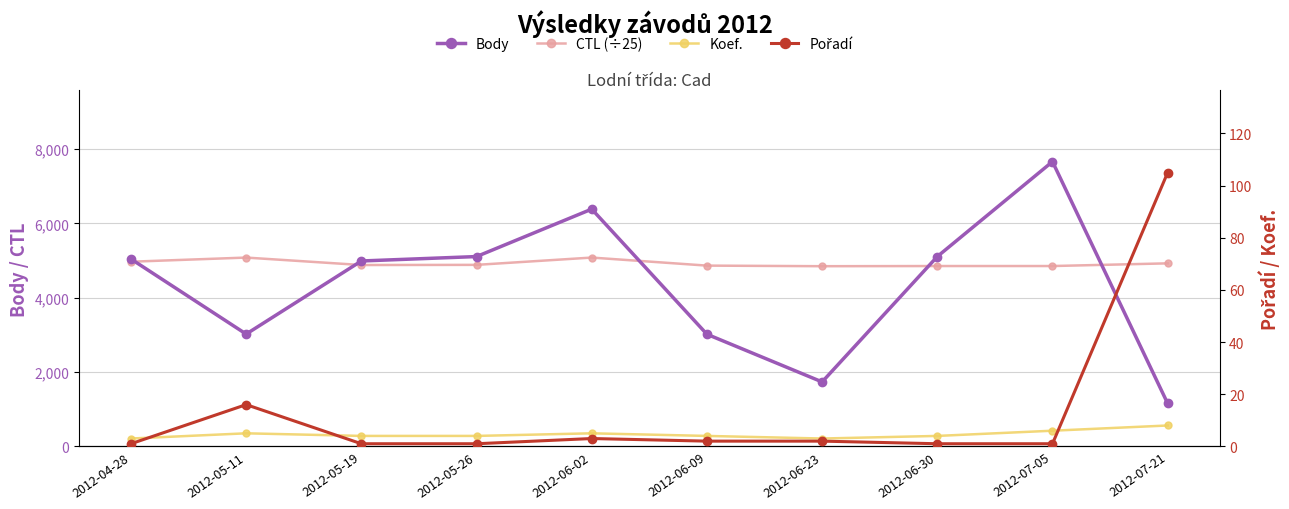

How many lines are shown in the chart?

4